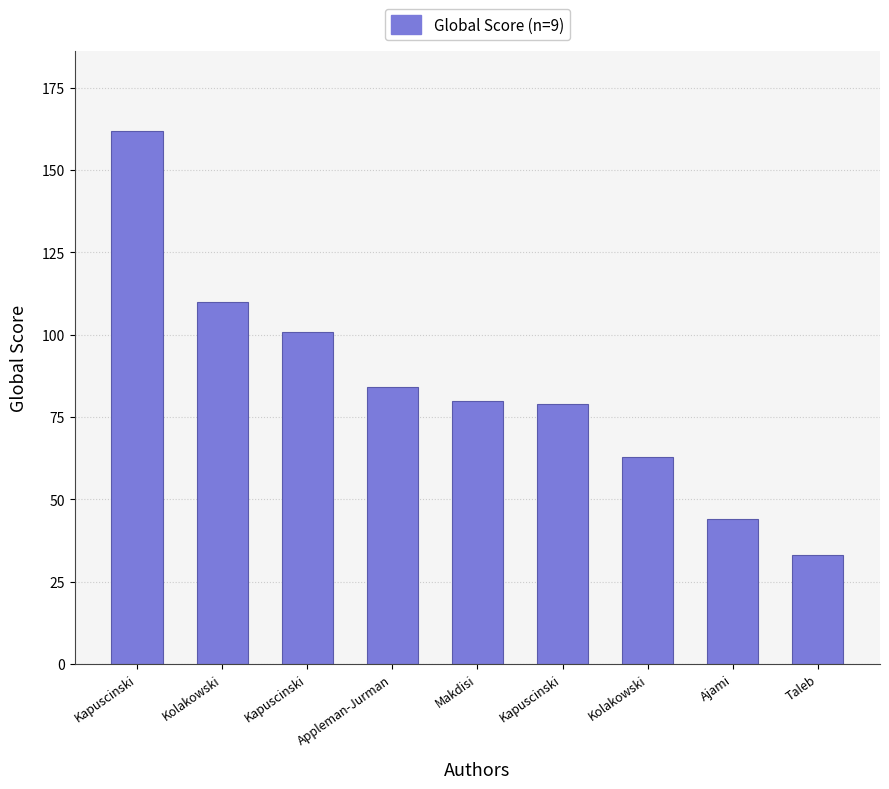

What is the label of the 7th bar from the right?

Kapuscinski